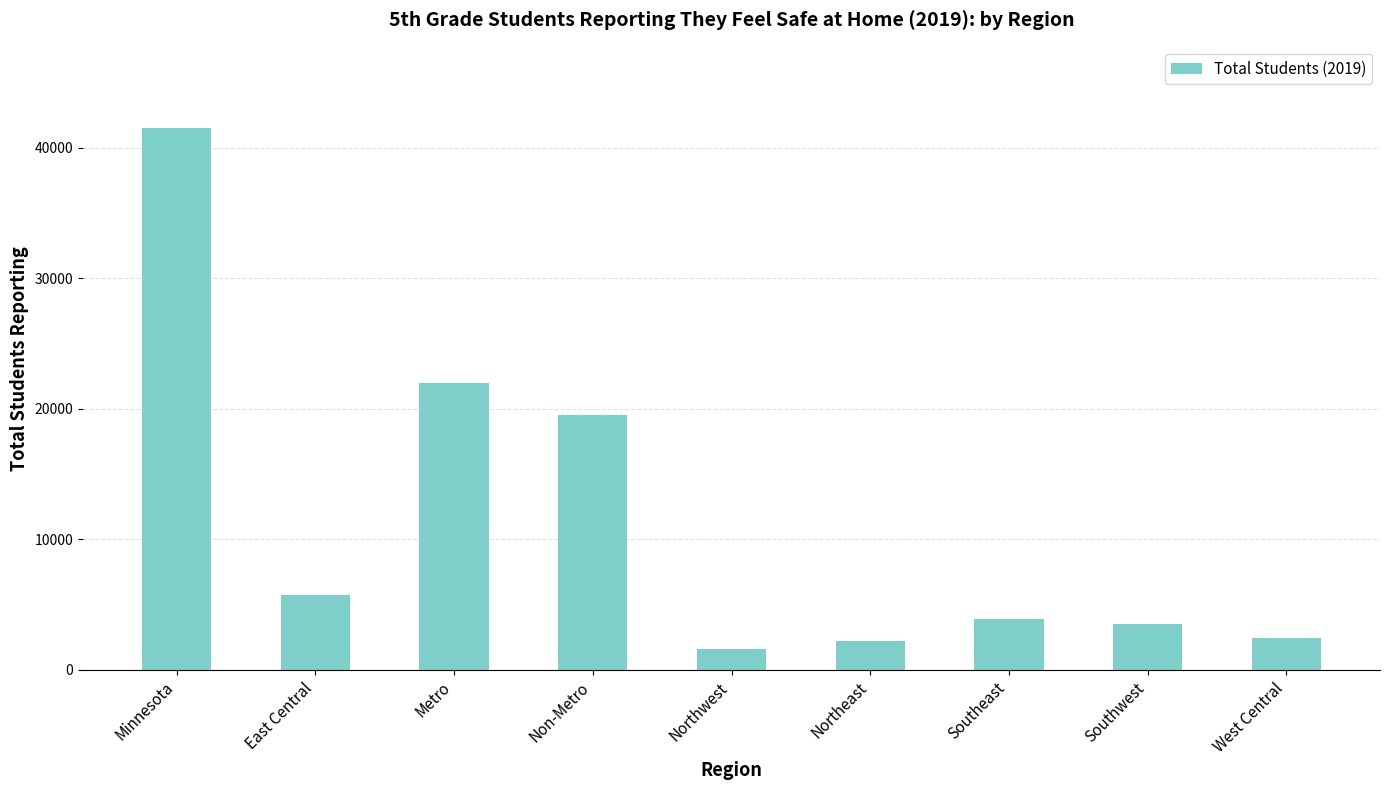

True or false: the data shows 5940 at Southeast.

False